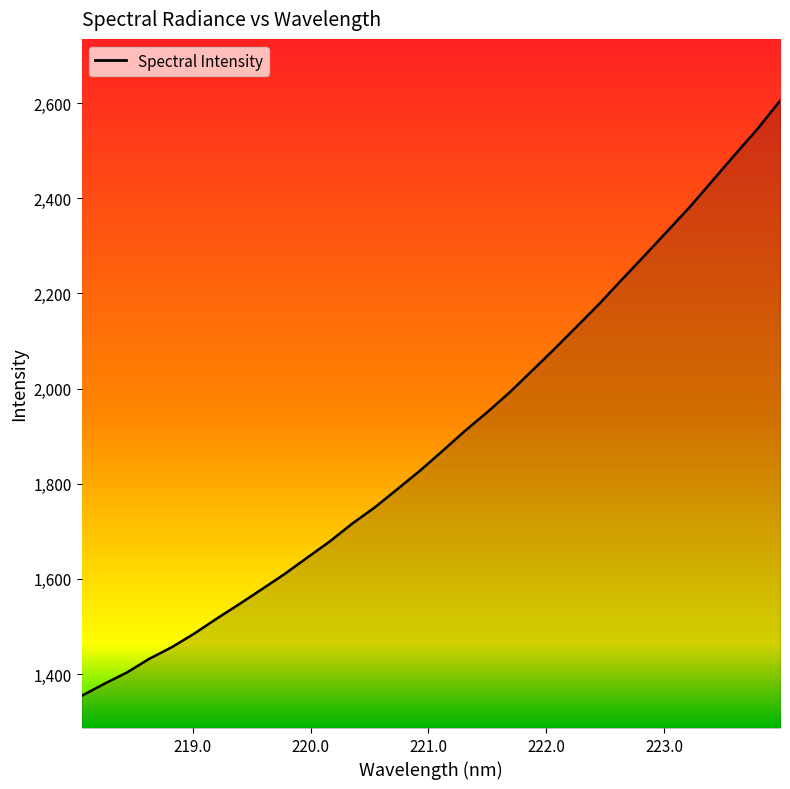

What is the smallest value displayed?

1354.2